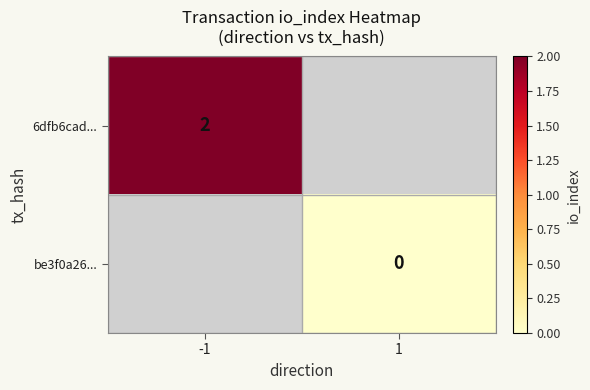

Which category has the lowest value across all series?

1